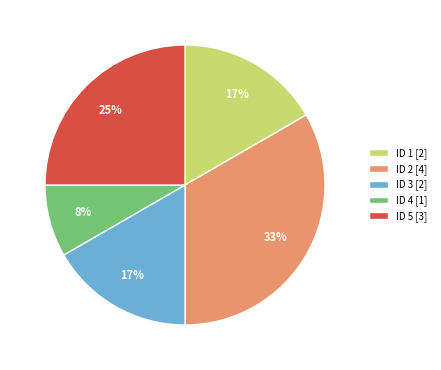

To the nearest percent, what percentage of the pie is ID 5 [3]?

25%